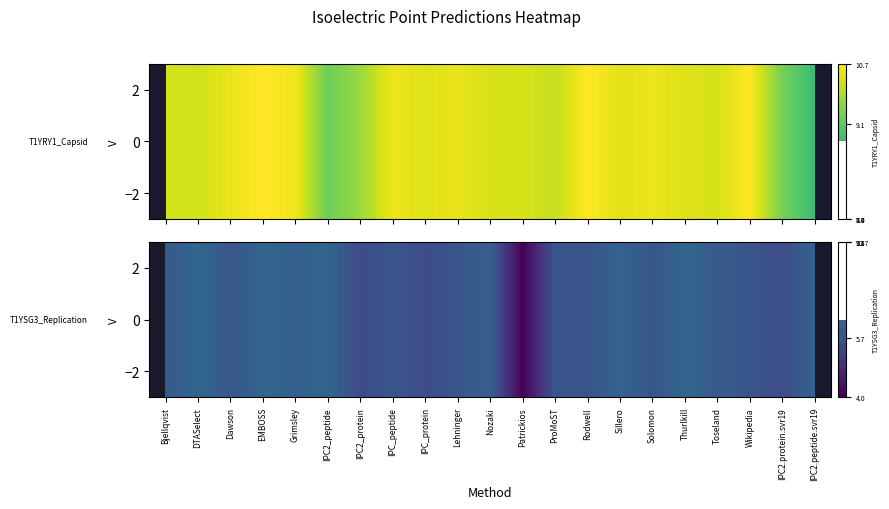

Is the value of Lehninger at 0 greater than the value of Bjellqvist at 0?

Yes